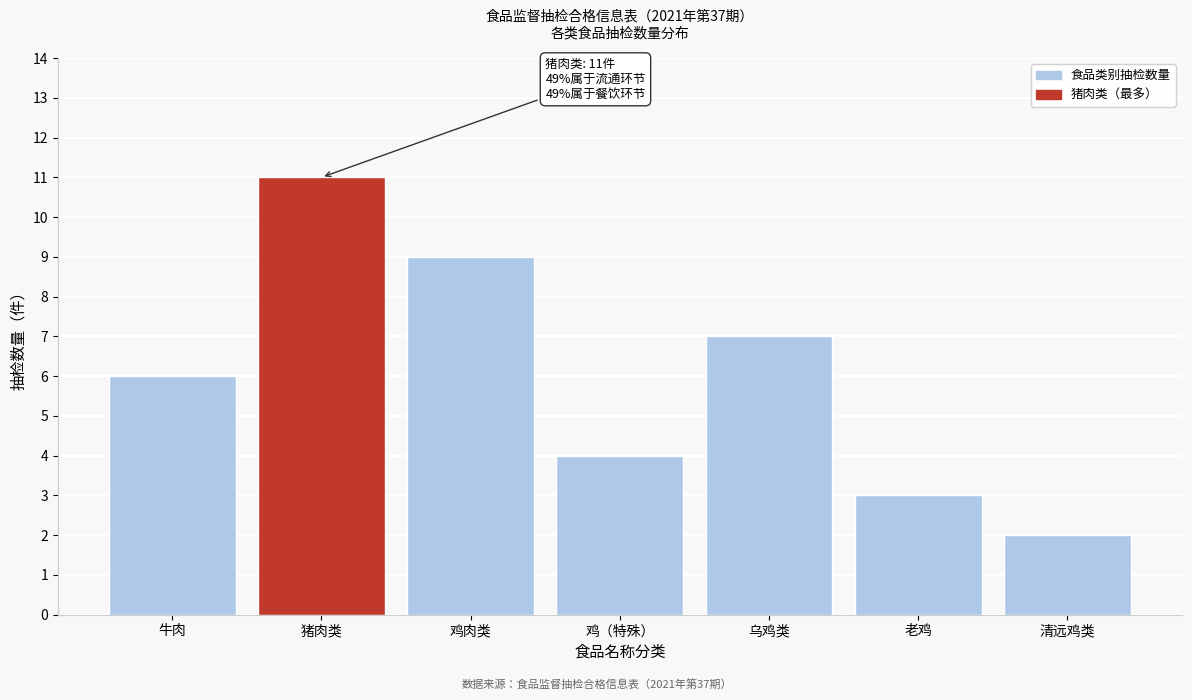

Reading right to left, list all the values displayed in this chart.

2	3	7	4	9	11	6